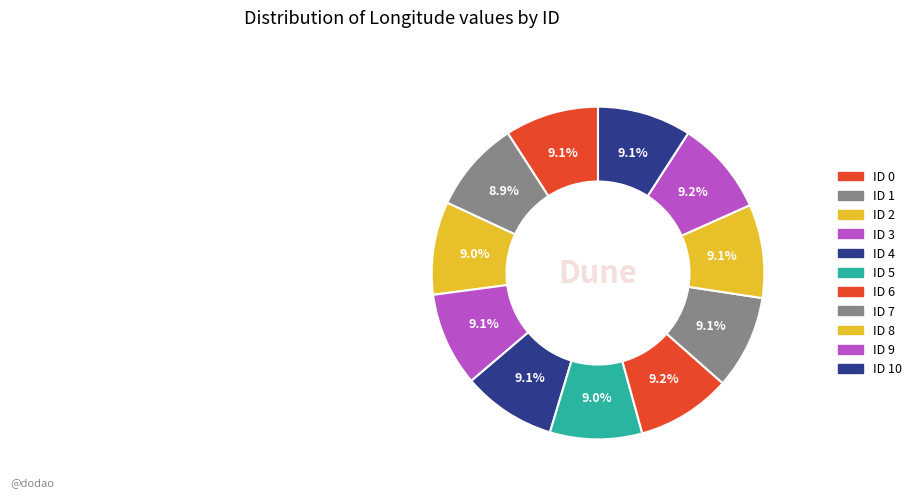

Rank the categories by value from lowest to highest.

1, 5, 2, 8, 4, 7, 10, 0, 3, 6, 9